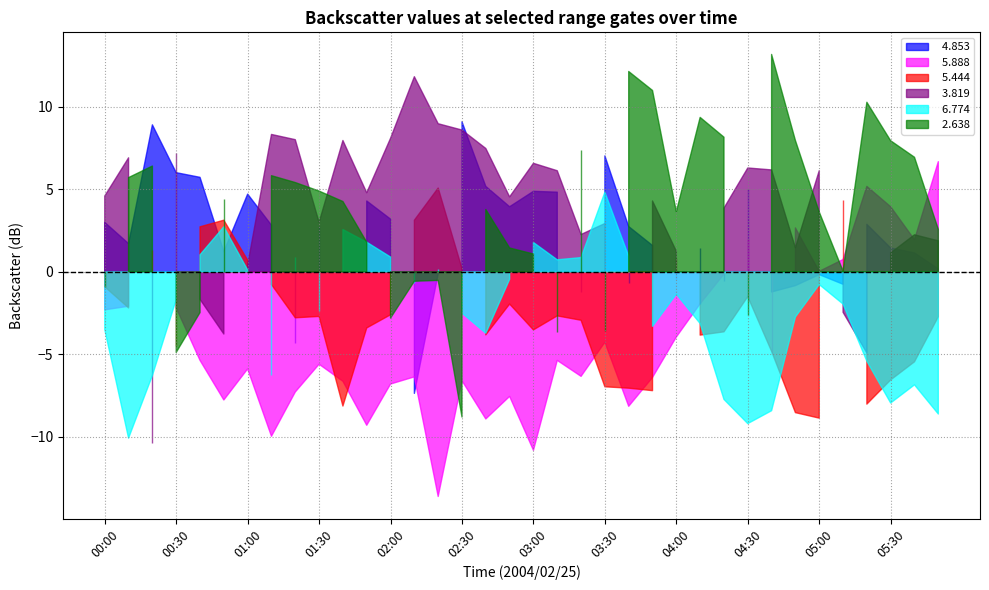

What is the difference between the   5.888 values at 01:30 and 05:20?

9.6